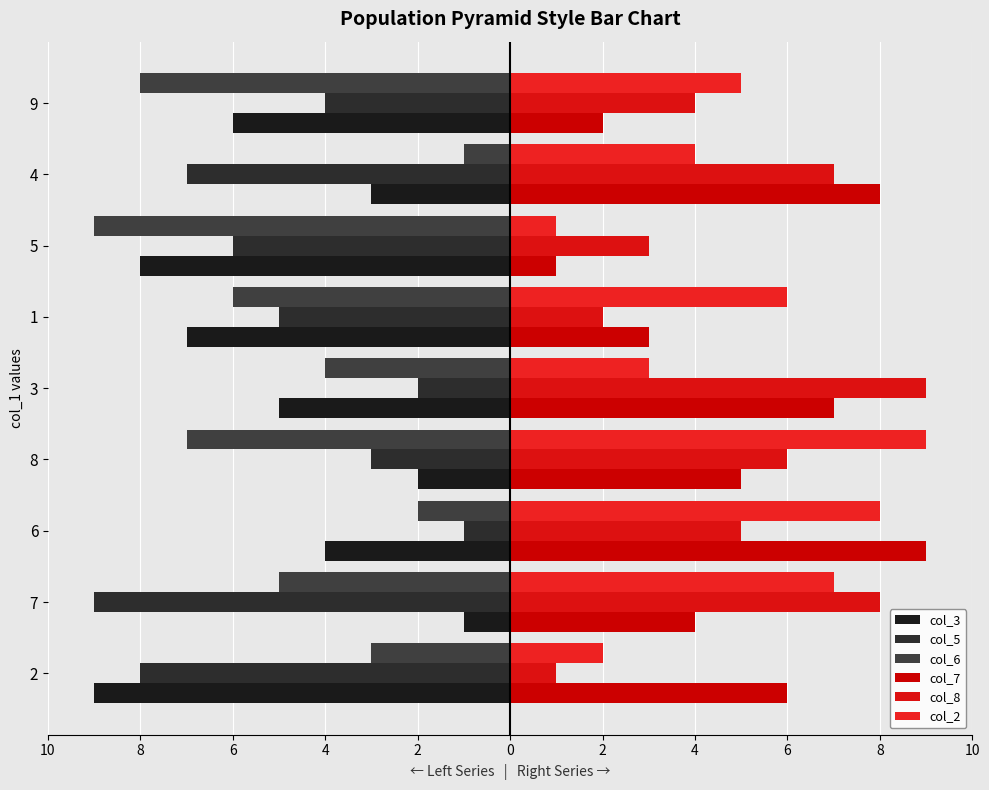

Which series has the largest total across all categories?

col_7